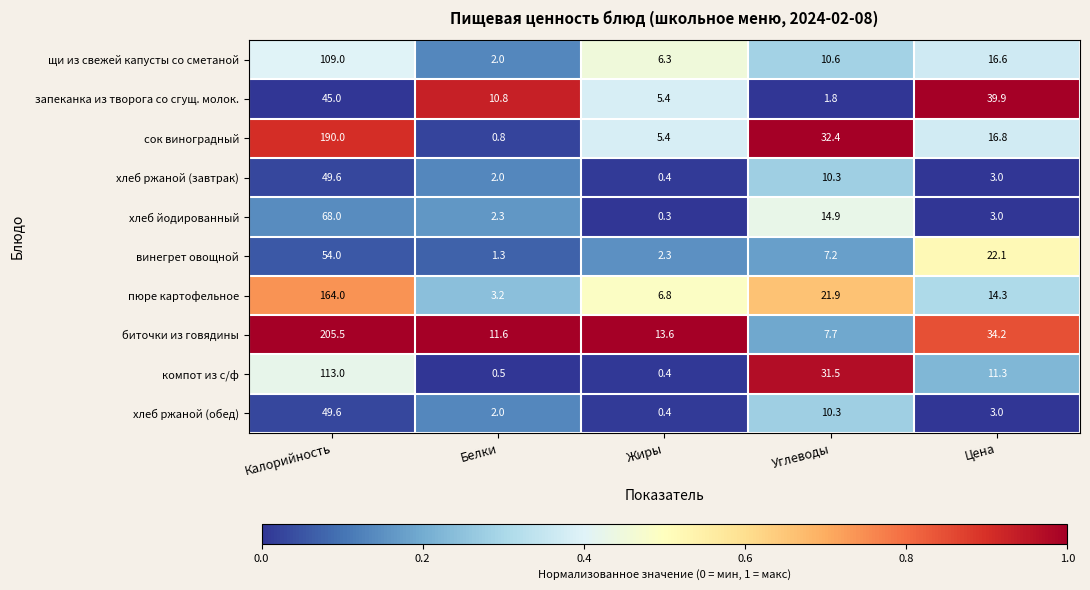

Which series changed the most between Белки and Цена?

запеканка из творога со сгущ. молок.